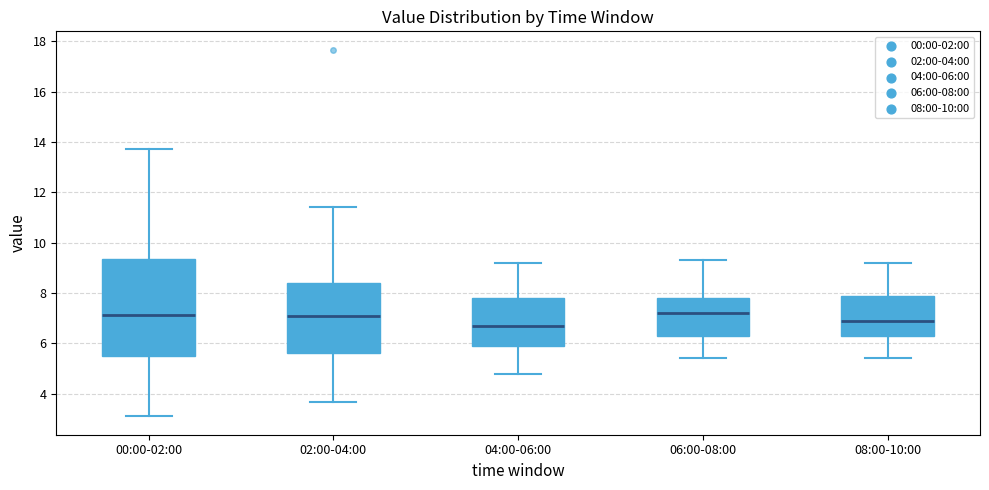

Which box's median line is the lowest?

04:00-06:00